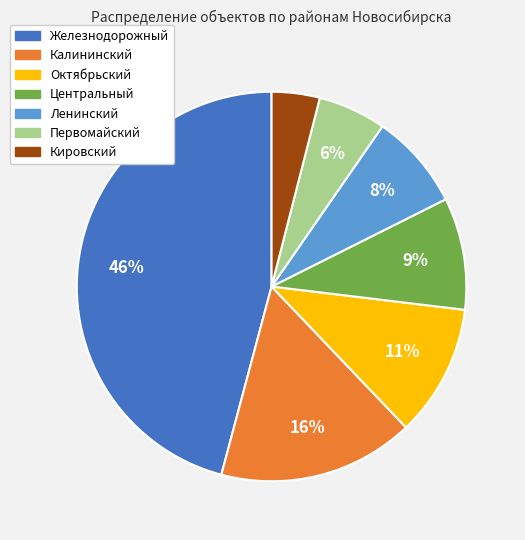

To the nearest percent, what is the average slice percentage?

14%